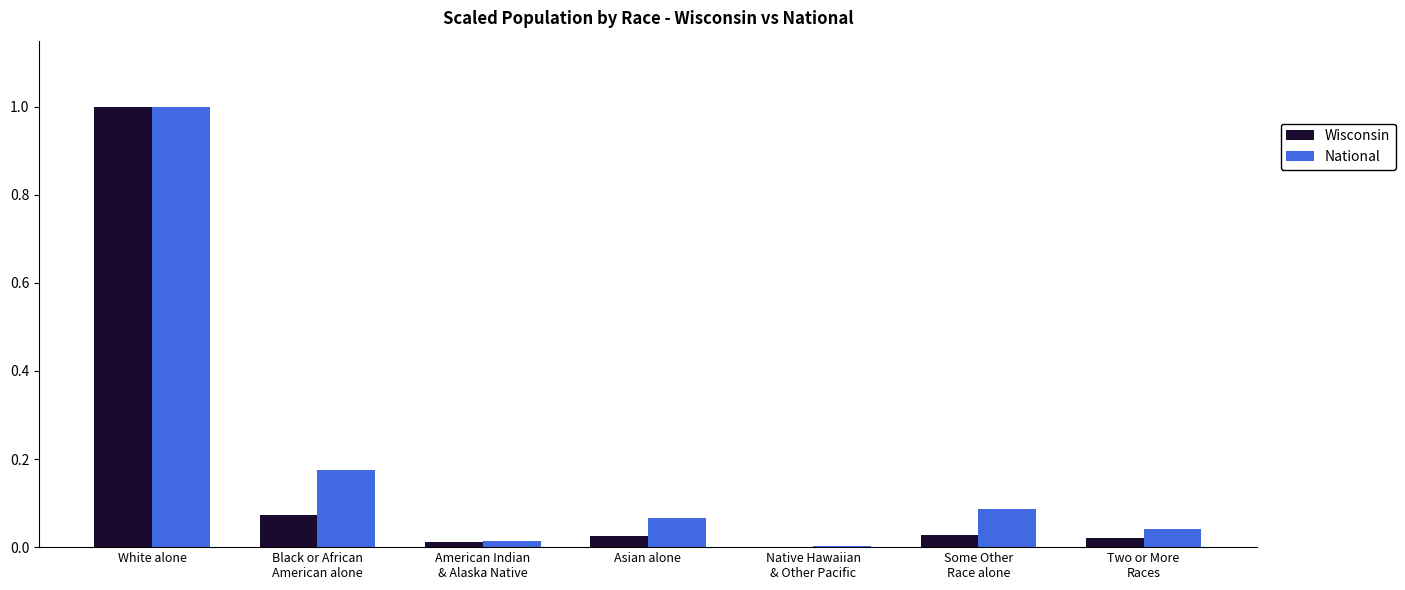

How many categories are shown in the chart?

7